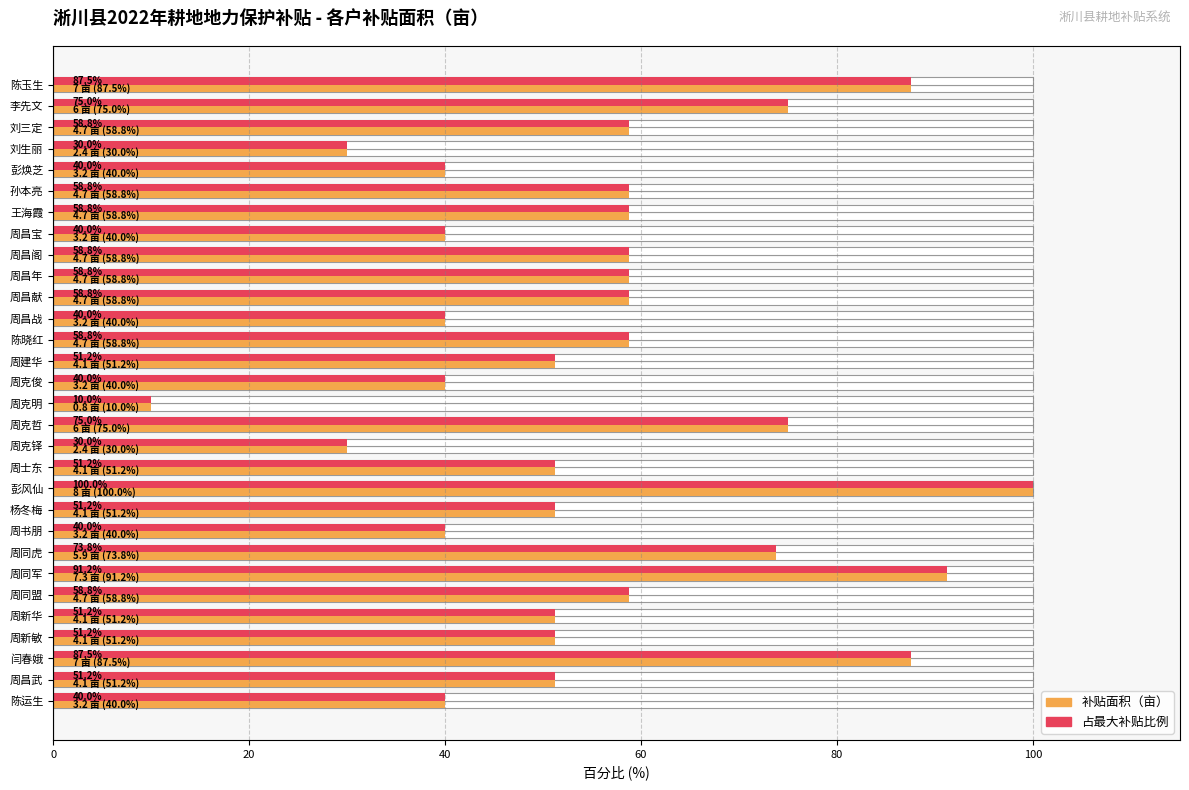

The value of 占最大补贴比例 at 陈运生 is 56.4. True or false?

False